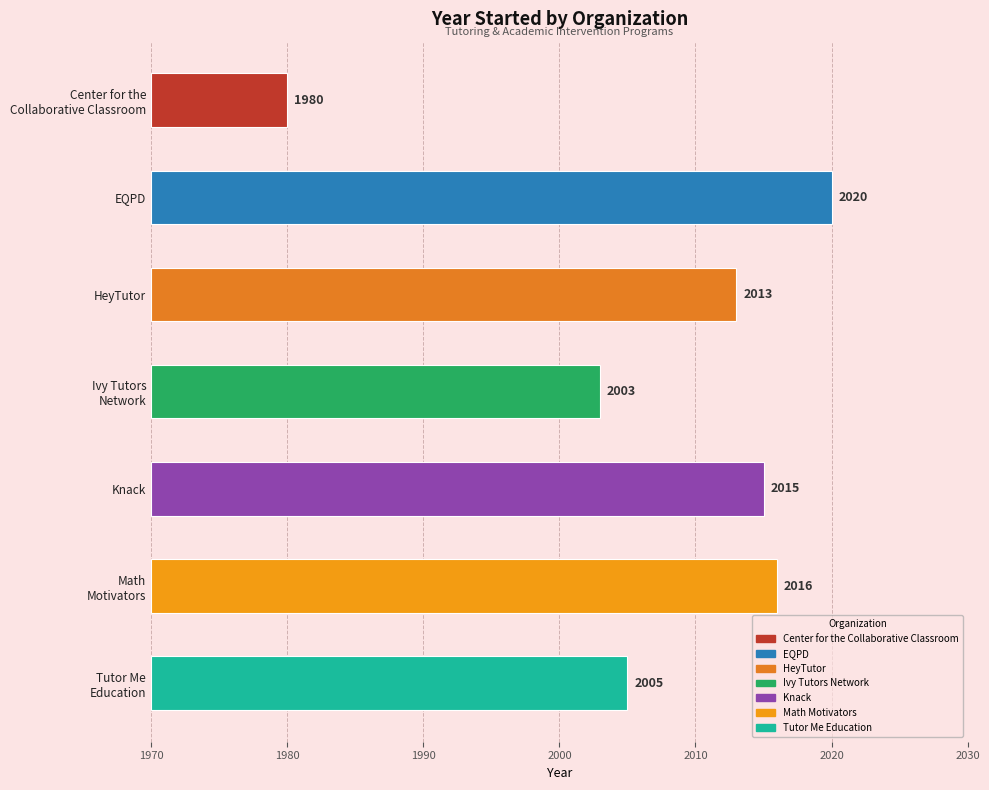

The value at EQPD is 75. True or false?

False